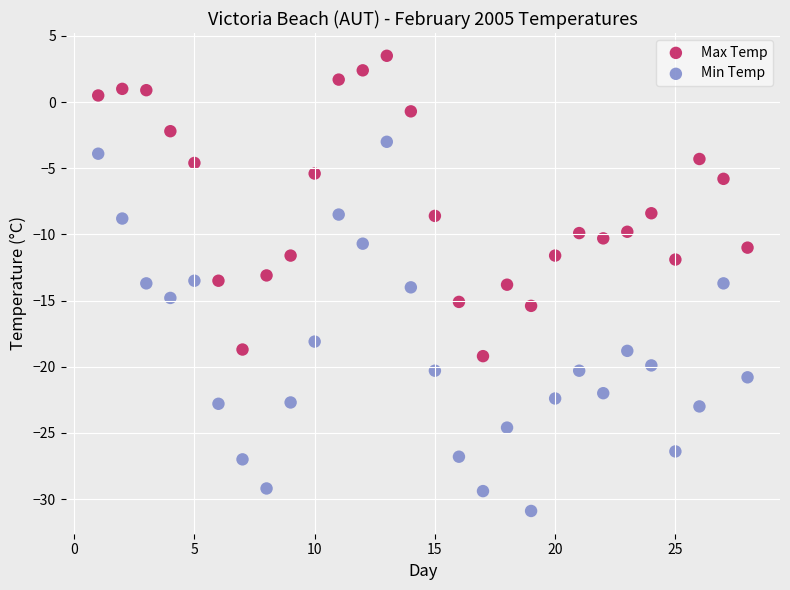

Which series has the widest spread of Y values?

Min Temp